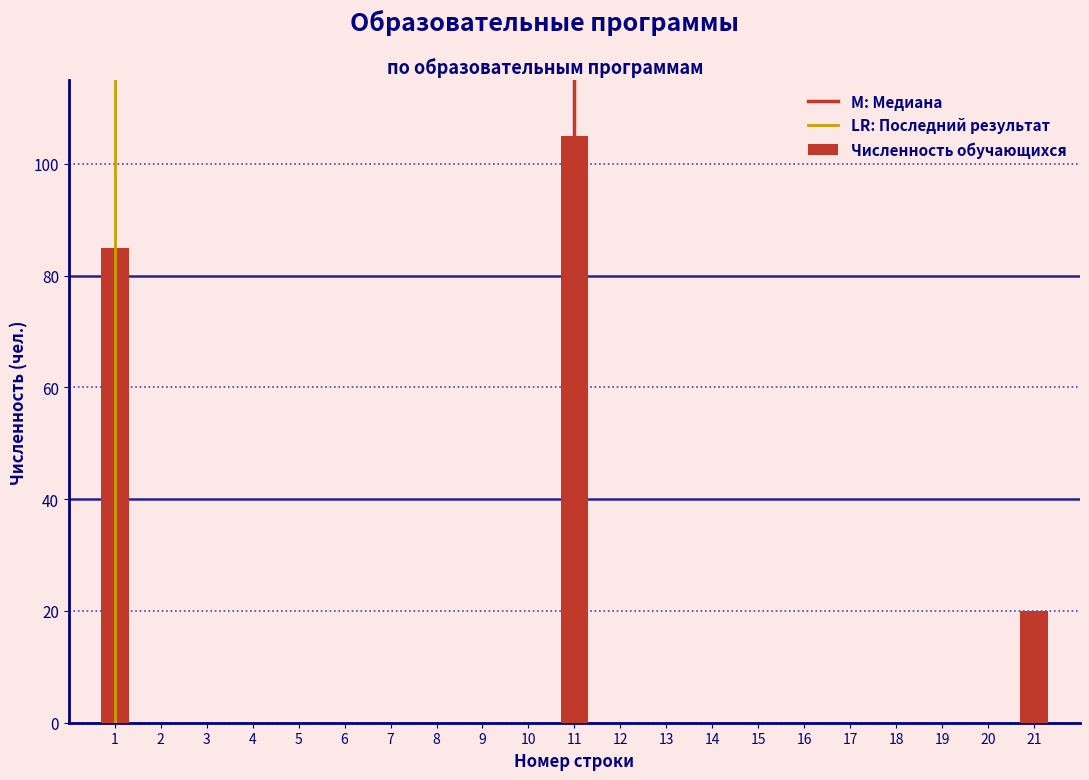

Reading left to right, list all the values displayed in this chart.

1=85	2=0	3=0	4=0	5=0	6=0	7=0	8=0	9=0	10=0	11=105	12=0	13=0	14=0	15=0	16=0	17=0	18=0	19=0	20=0	21=20